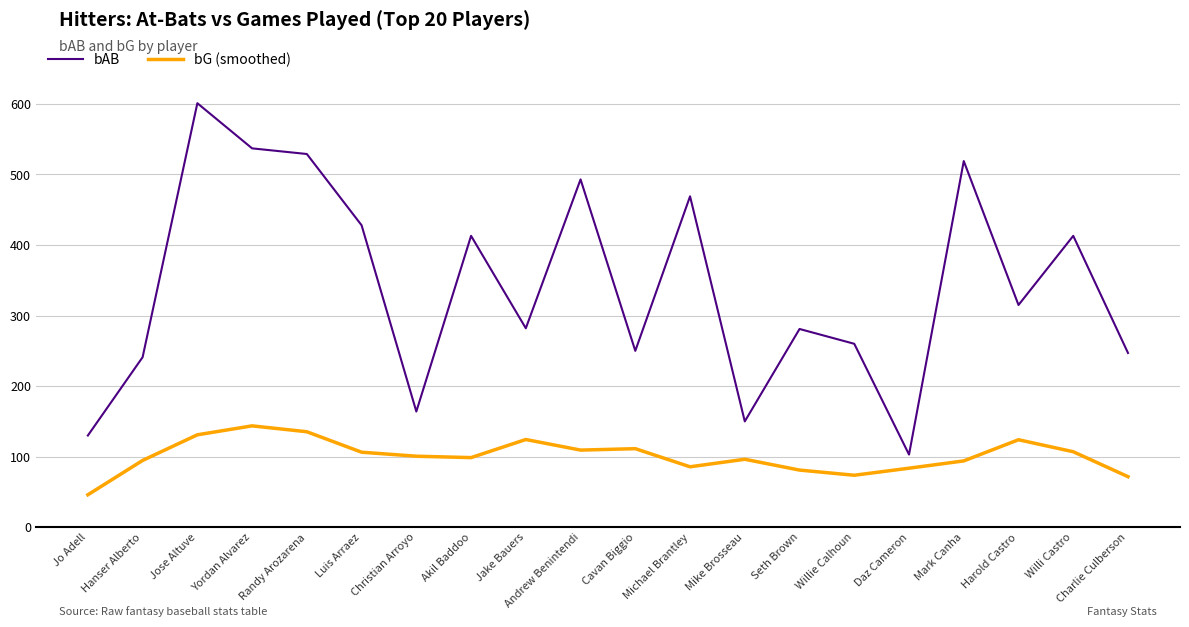

What is the difference between the bAB values at Harold Castro and Christian Arroyo?

151.0